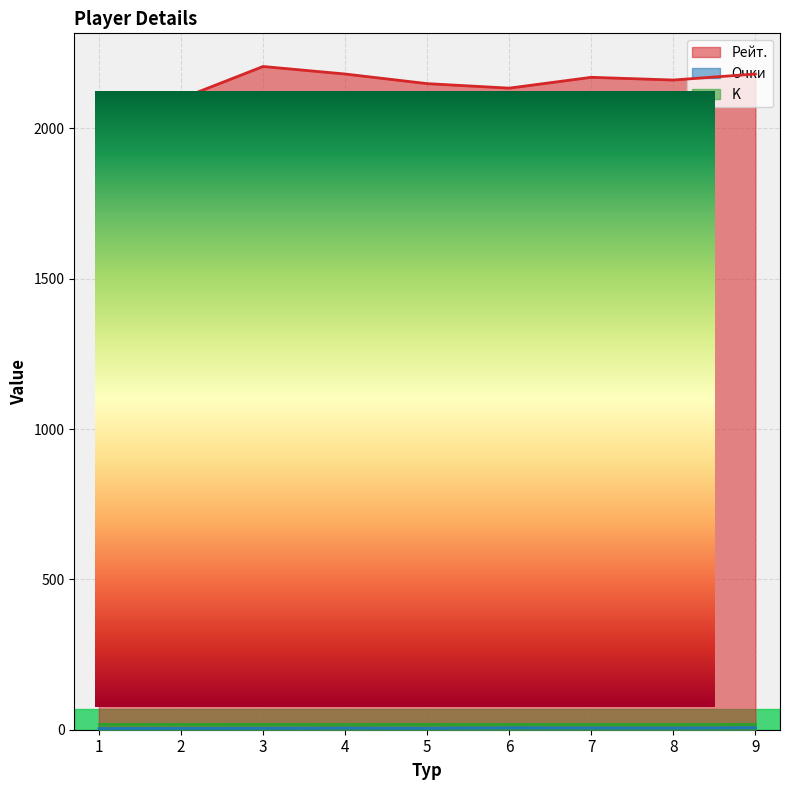

What is the value of the Рейт. point at the 2nd from the left?

2099.0